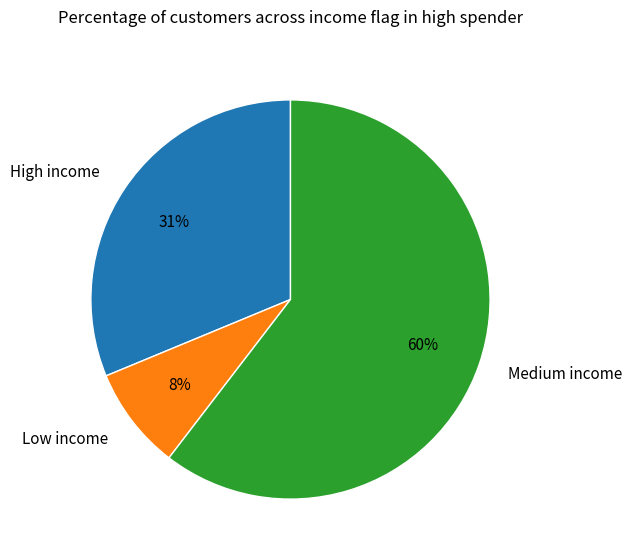

Rank the categories by value from lowest to highest.

Low income, High income, Medium income